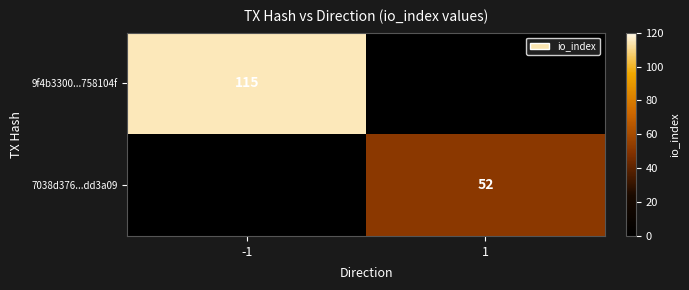

Is the value of 7038d376...dd3a09 at 1 greater than the value of 9f4b3300...758104f at -1?

No